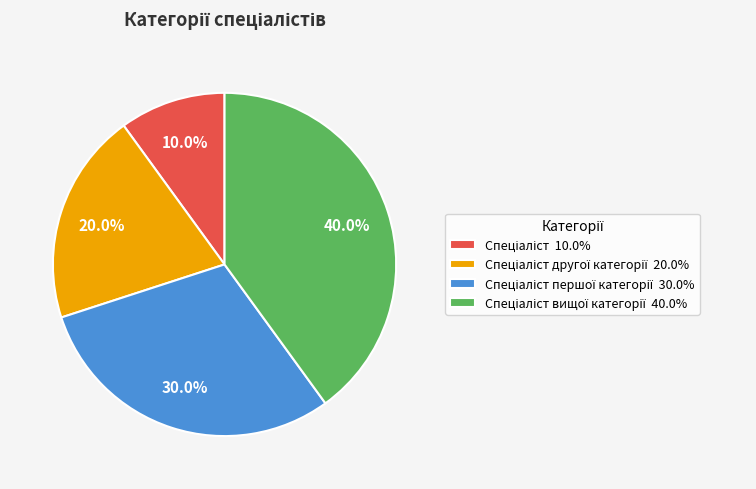

Does any single category account for the majority?

No